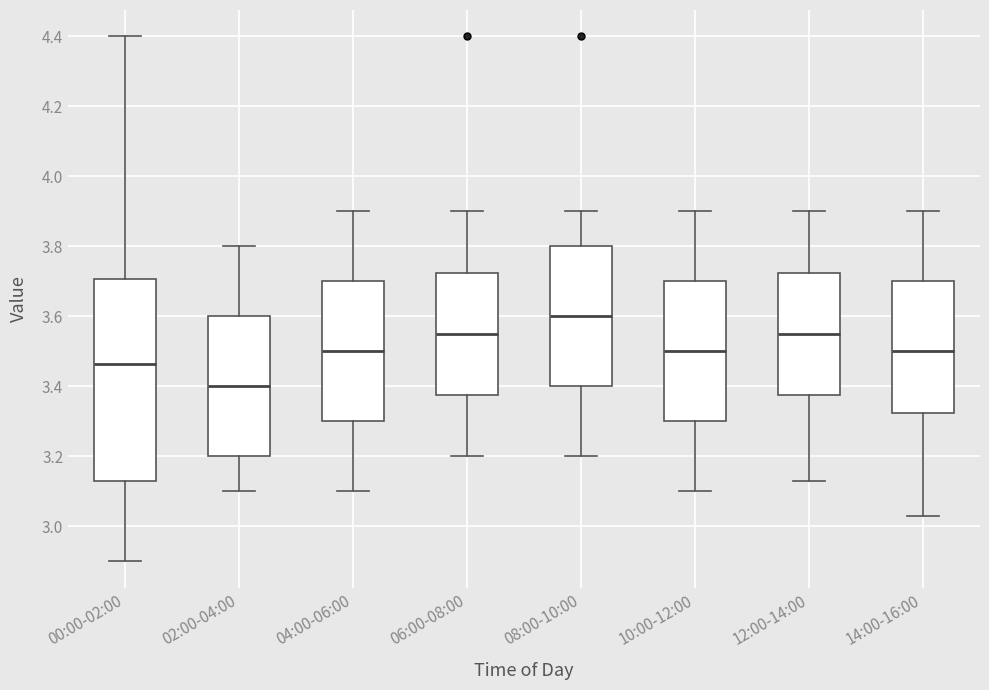

Reading left to right, transcribe this box plot: for each box, give where its median line is, the range the box spans, and where its two whiskers end, as read against the y-axis. The values are not printed on the chart, so give them approximately, as read against the axis.

00:00-02:00: median 3.46, box 3.14 to 3.70, whiskers 2.90 to 4.40
02:00-04:00: median 3.40, box 3.20 to 3.60, whiskers 3.10 to 3.80
04:00-06:00: median 3.50, box 3.30 to 3.70, whiskers 3.10 to 3.90
06:00-08:00: median 3.56, box 3.38 to 3.72, whiskers 3.20 to 3.90
08:00-10:00: median 3.60, box 3.40 to 3.80, whiskers 3.20 to 3.90
10:00-12:00: median 3.50, box 3.30 to 3.70, whiskers 3.10 to 3.90
12:00-14:00: median 3.56, box 3.38 to 3.72, whiskers 3.14 to 3.90
14:00-16:00: median 3.50, box 3.32 to 3.70, whiskers 3.04 to 3.90